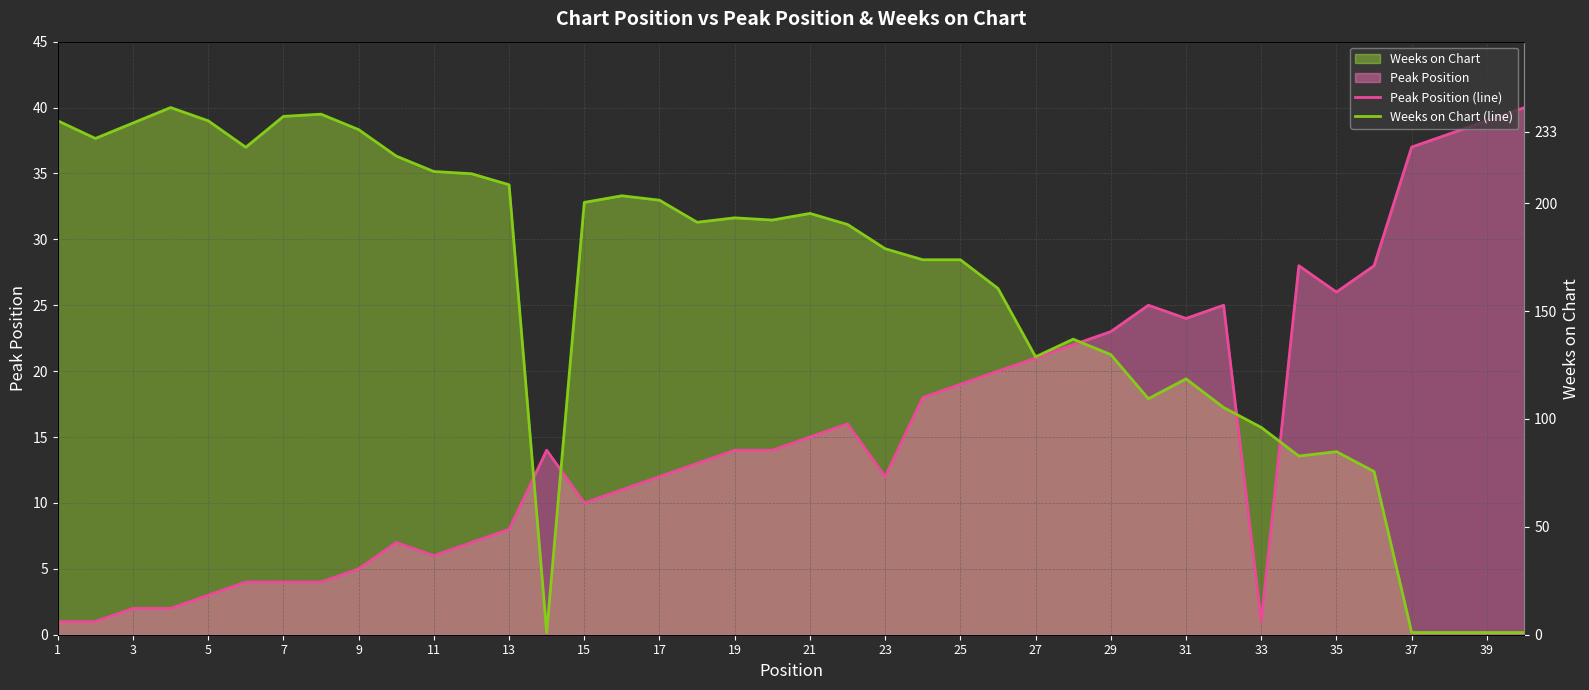

How many lines are shown in the chart?

2